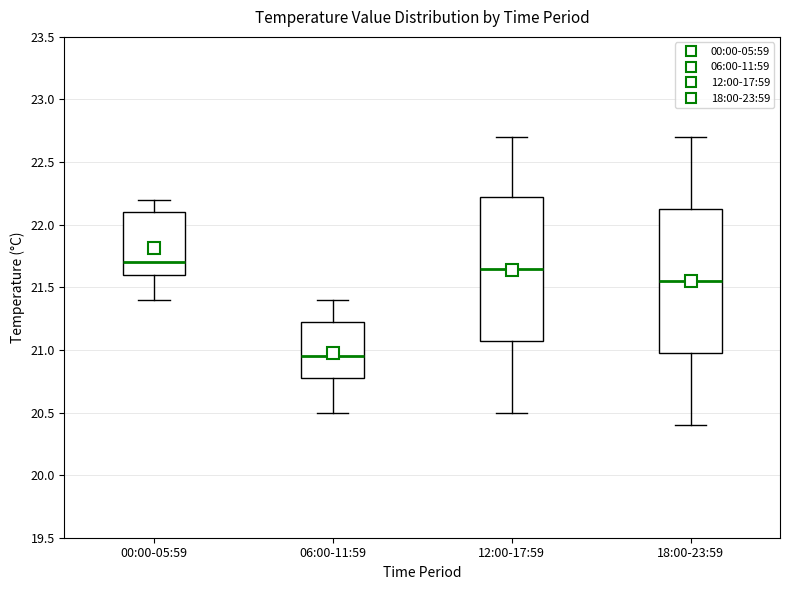

Which box has the highest median line?

00:00-05:59